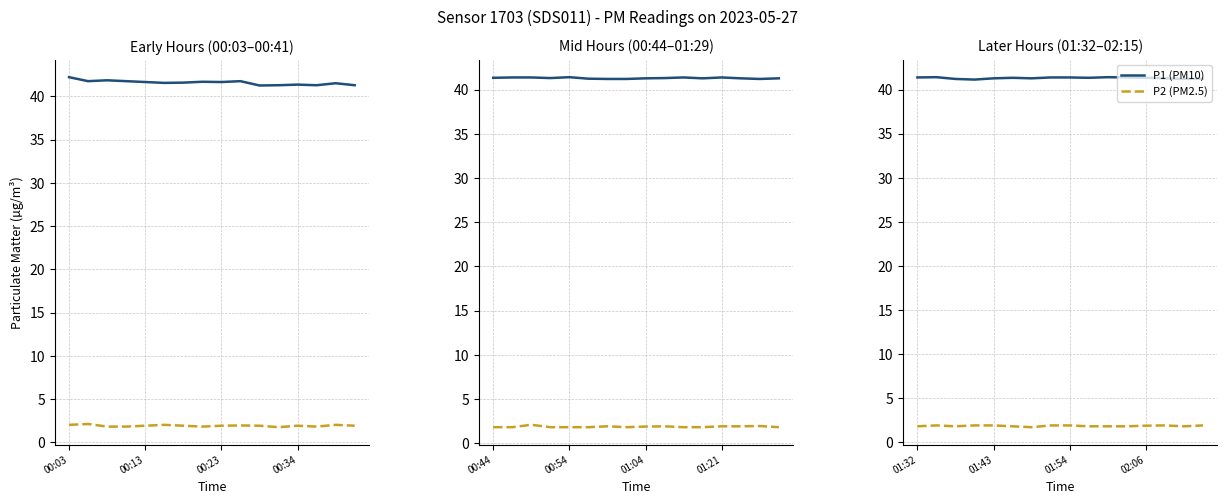

What is the average value of the P1 (PM10) series?

41.3